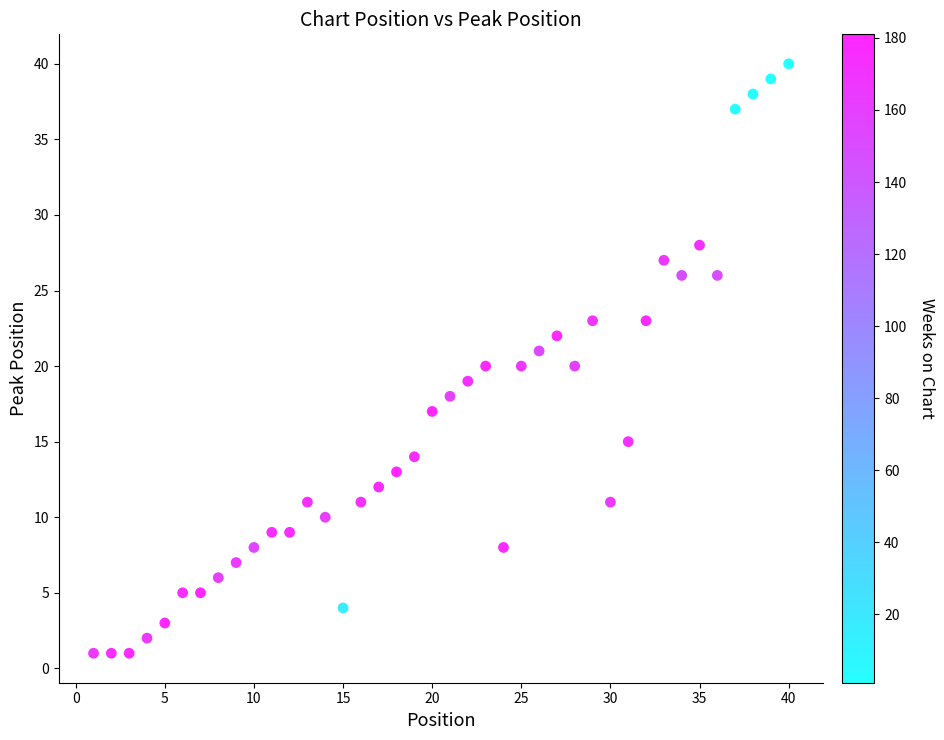

What is the range of X values (max minus min)?

39